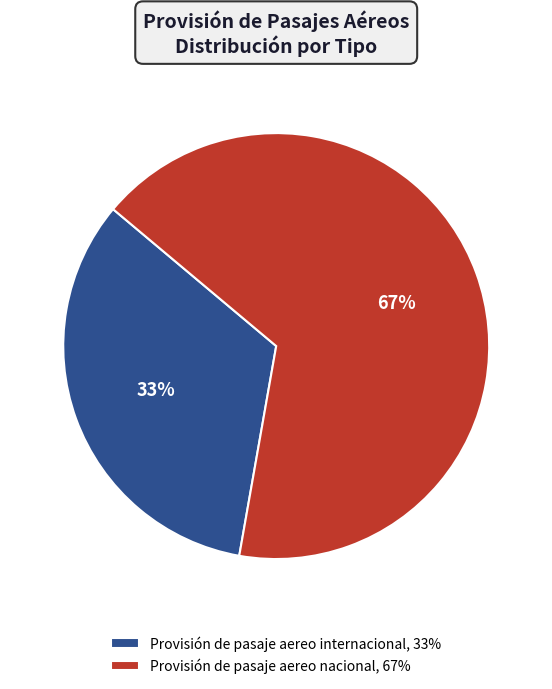

Count the number of slices in the pie.

2